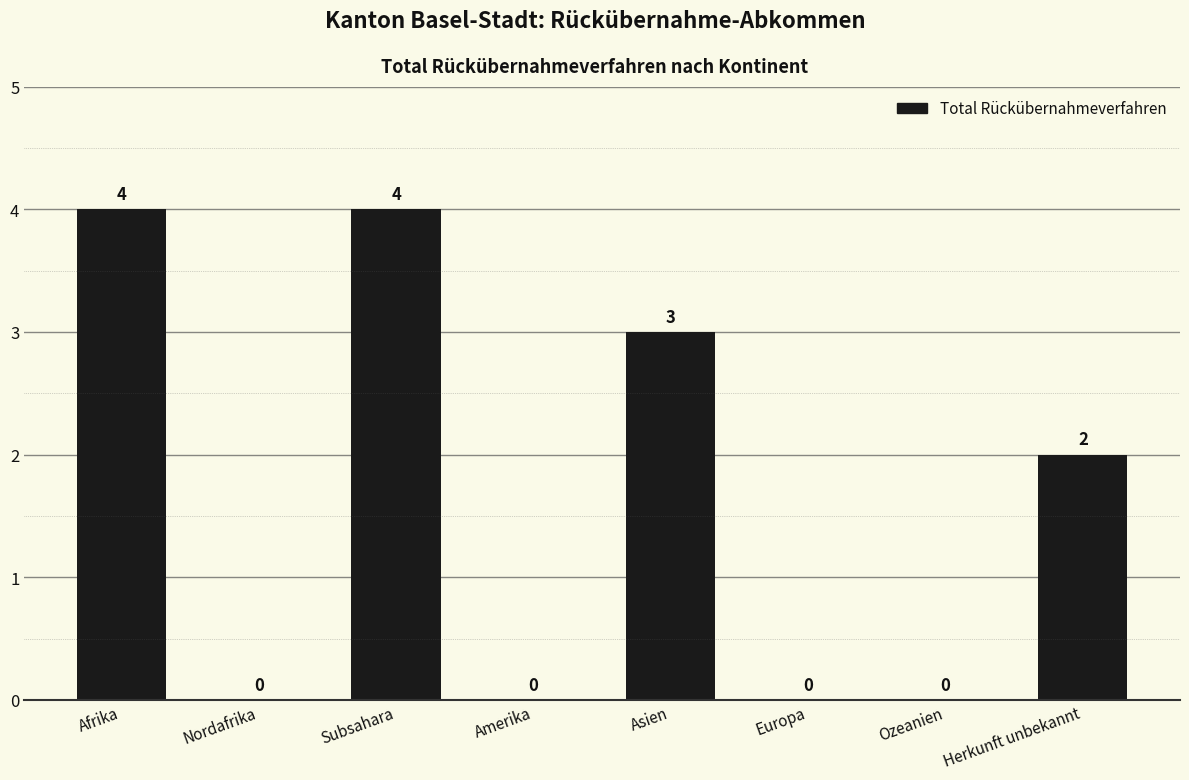

Reading left to right, what are all the values shown in this chart?

Afrika=4	Nordafrika=0	Subsahara=4	Amerika=0	Asien=3	Europa=0	Ozeanien=0	Herkunft unbekannt=2